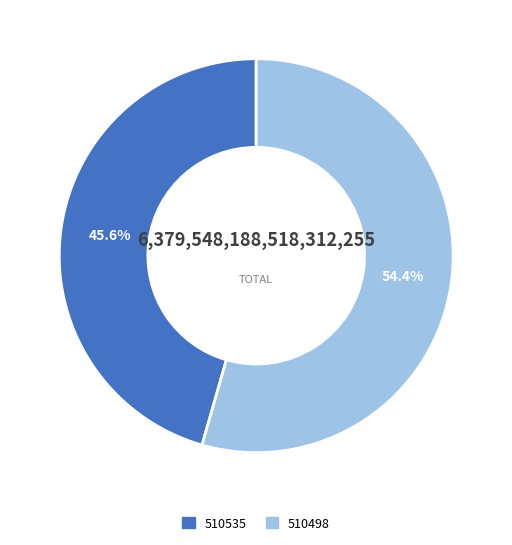

To the nearest percent, what is the difference between the 510498 and 510535 slice percentages?

9%